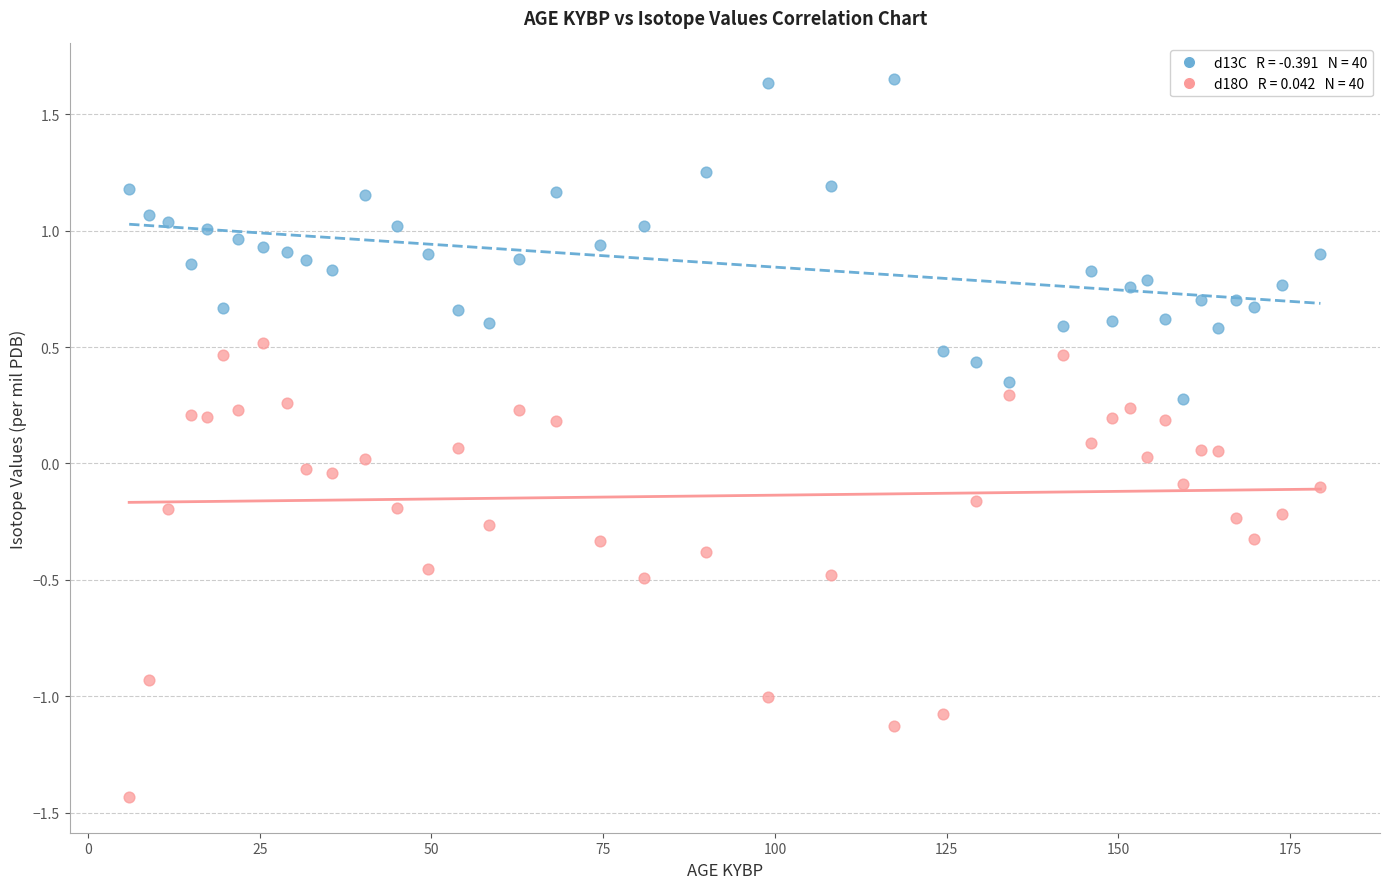

Across all data points, what is the range of Y values (max minus min)?

3.1